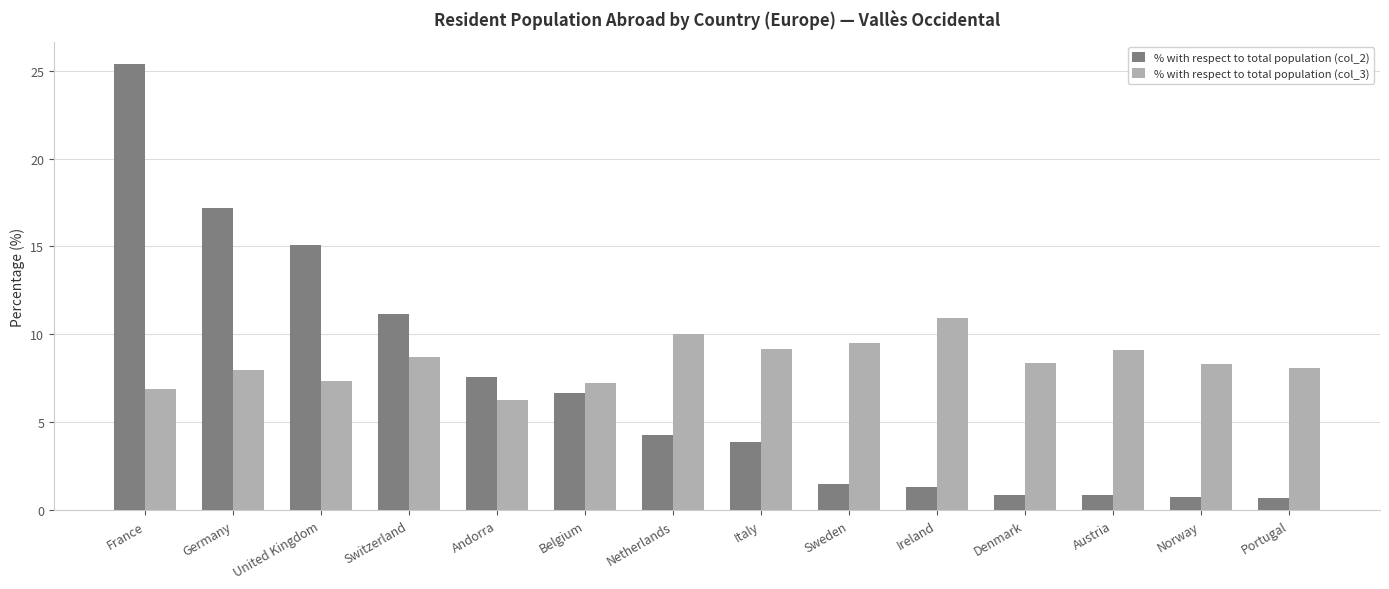

What is the difference between the % with respect to total population (col_2) values at United Kingdom and Ireland?

13.8